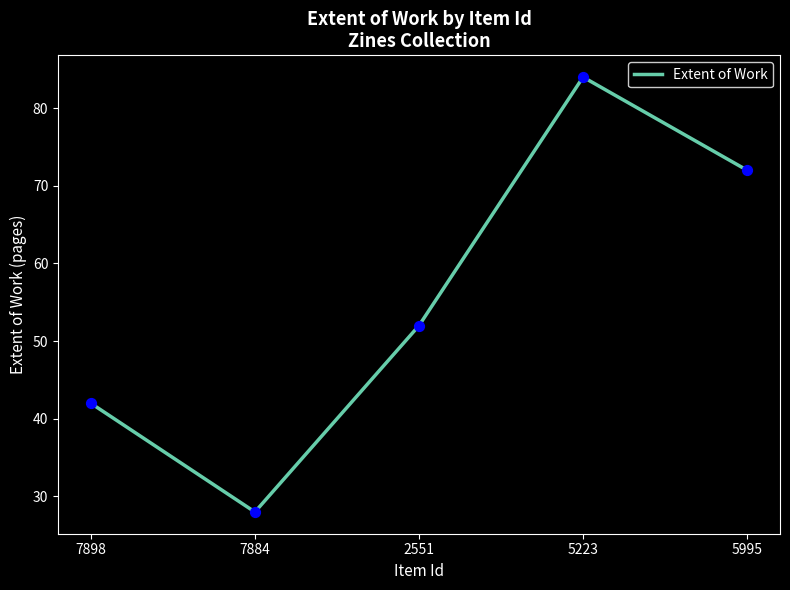

Between 5995 and 7898, which is larger?

5995